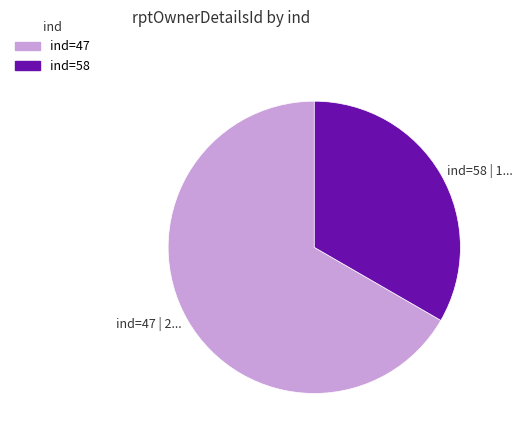

Combined, do ind=47 and ind=58 account for over 50%?

Yes